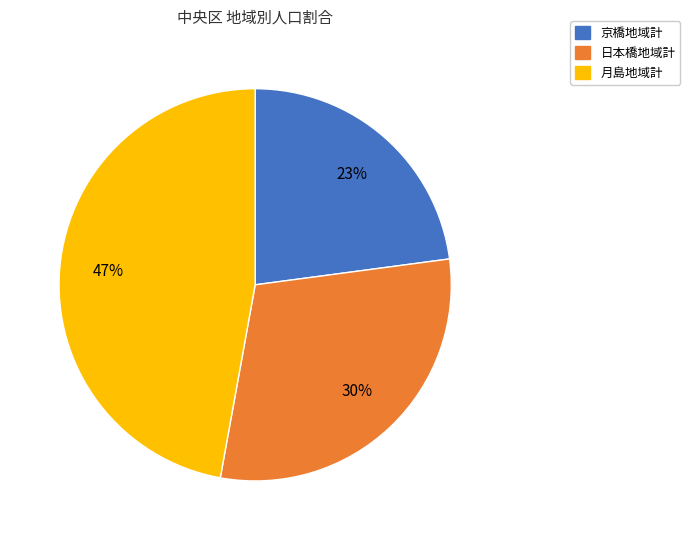

Is there a majority slice in this chart?

No